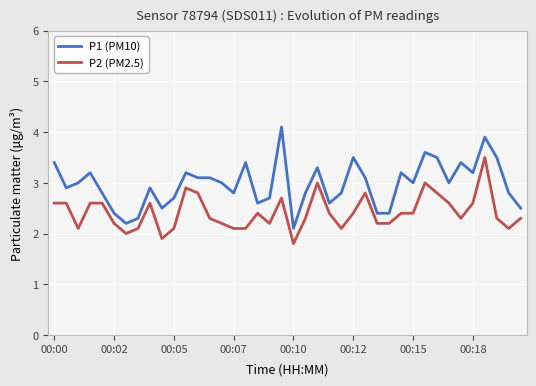

What is the average value of the P2 (PM2.5) series?

2.4